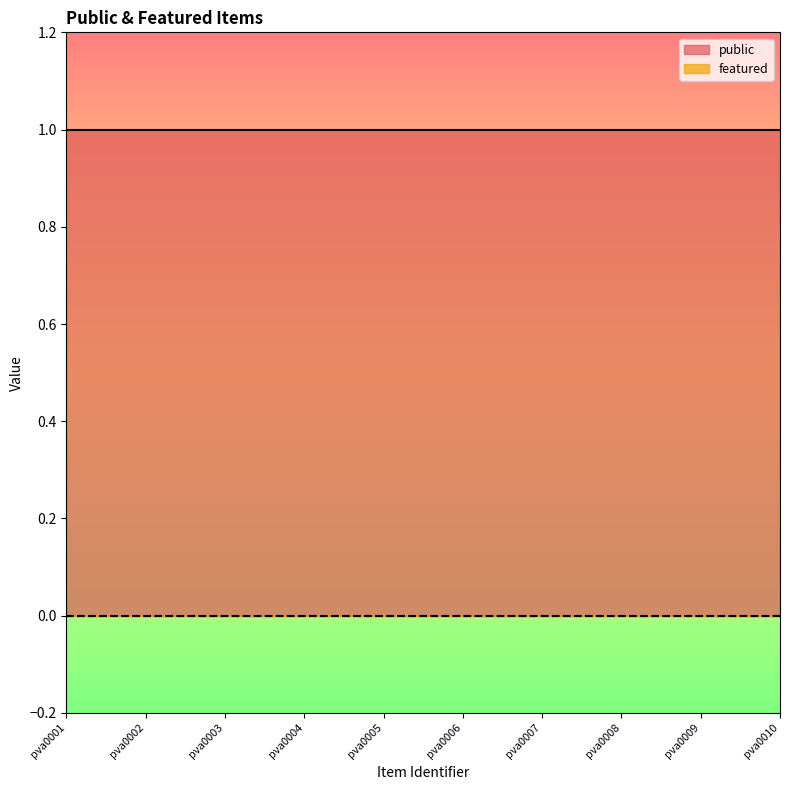

True or false: featured and public cross at least once.

False